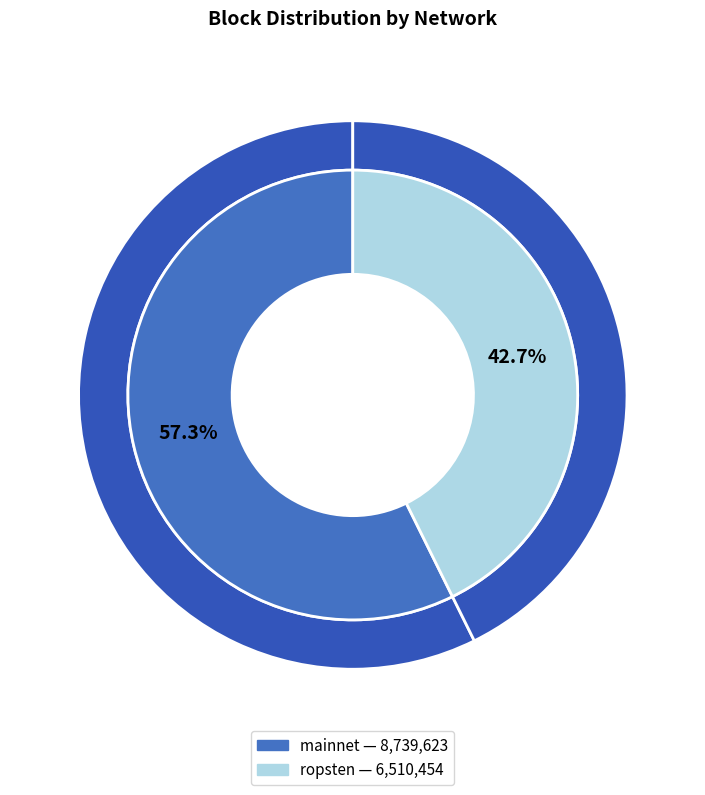

What is the change in value from mainnet (8739623) to ropsten (6510454)?

-2229169